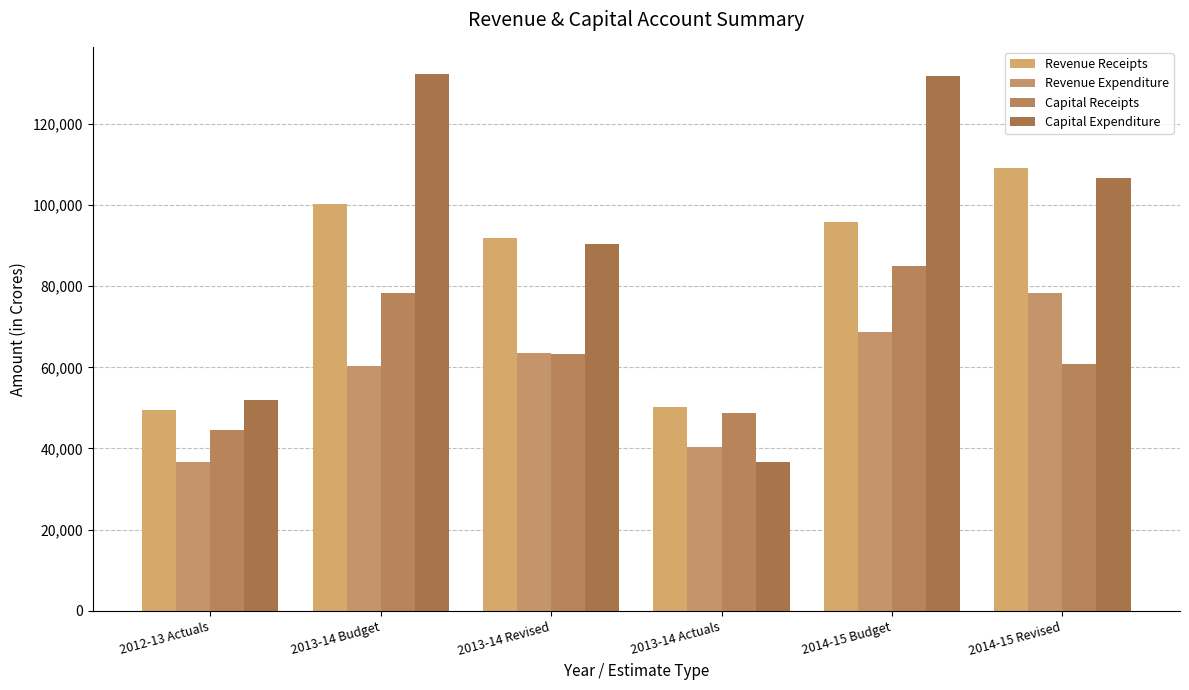

Does the chart contain any negative values?

No